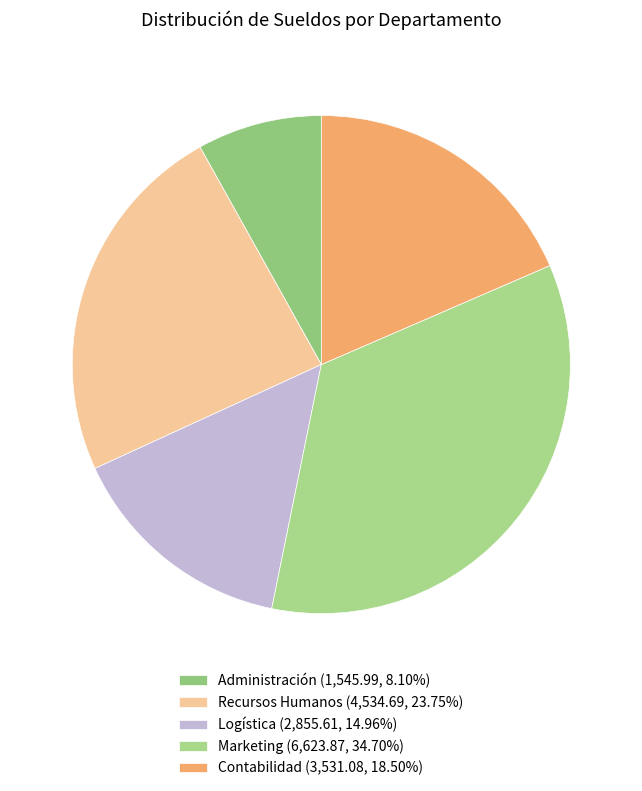

What is the smallest slice in the pie chart?

Administración